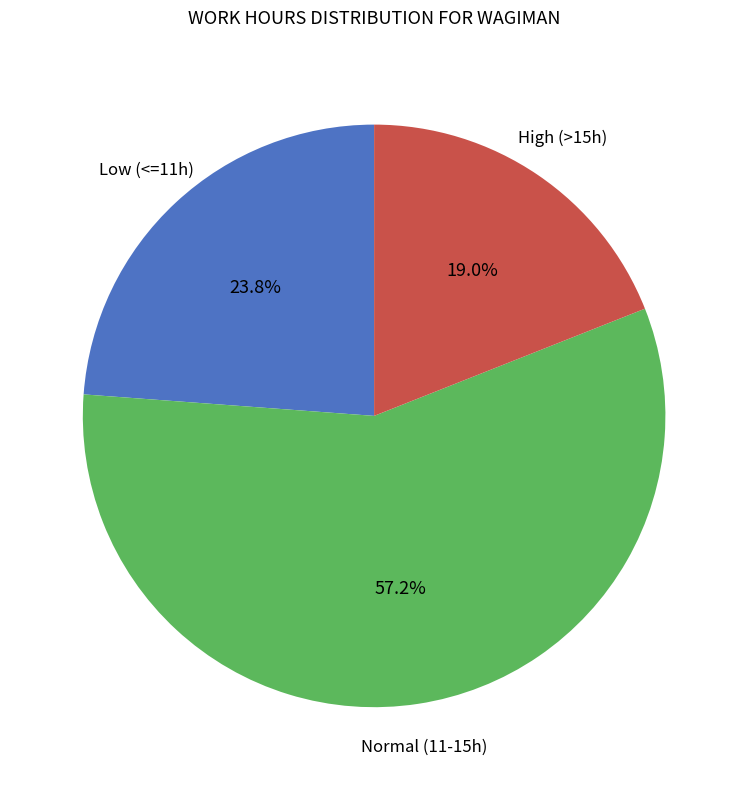

Is there a majority slice in this chart?

Yes